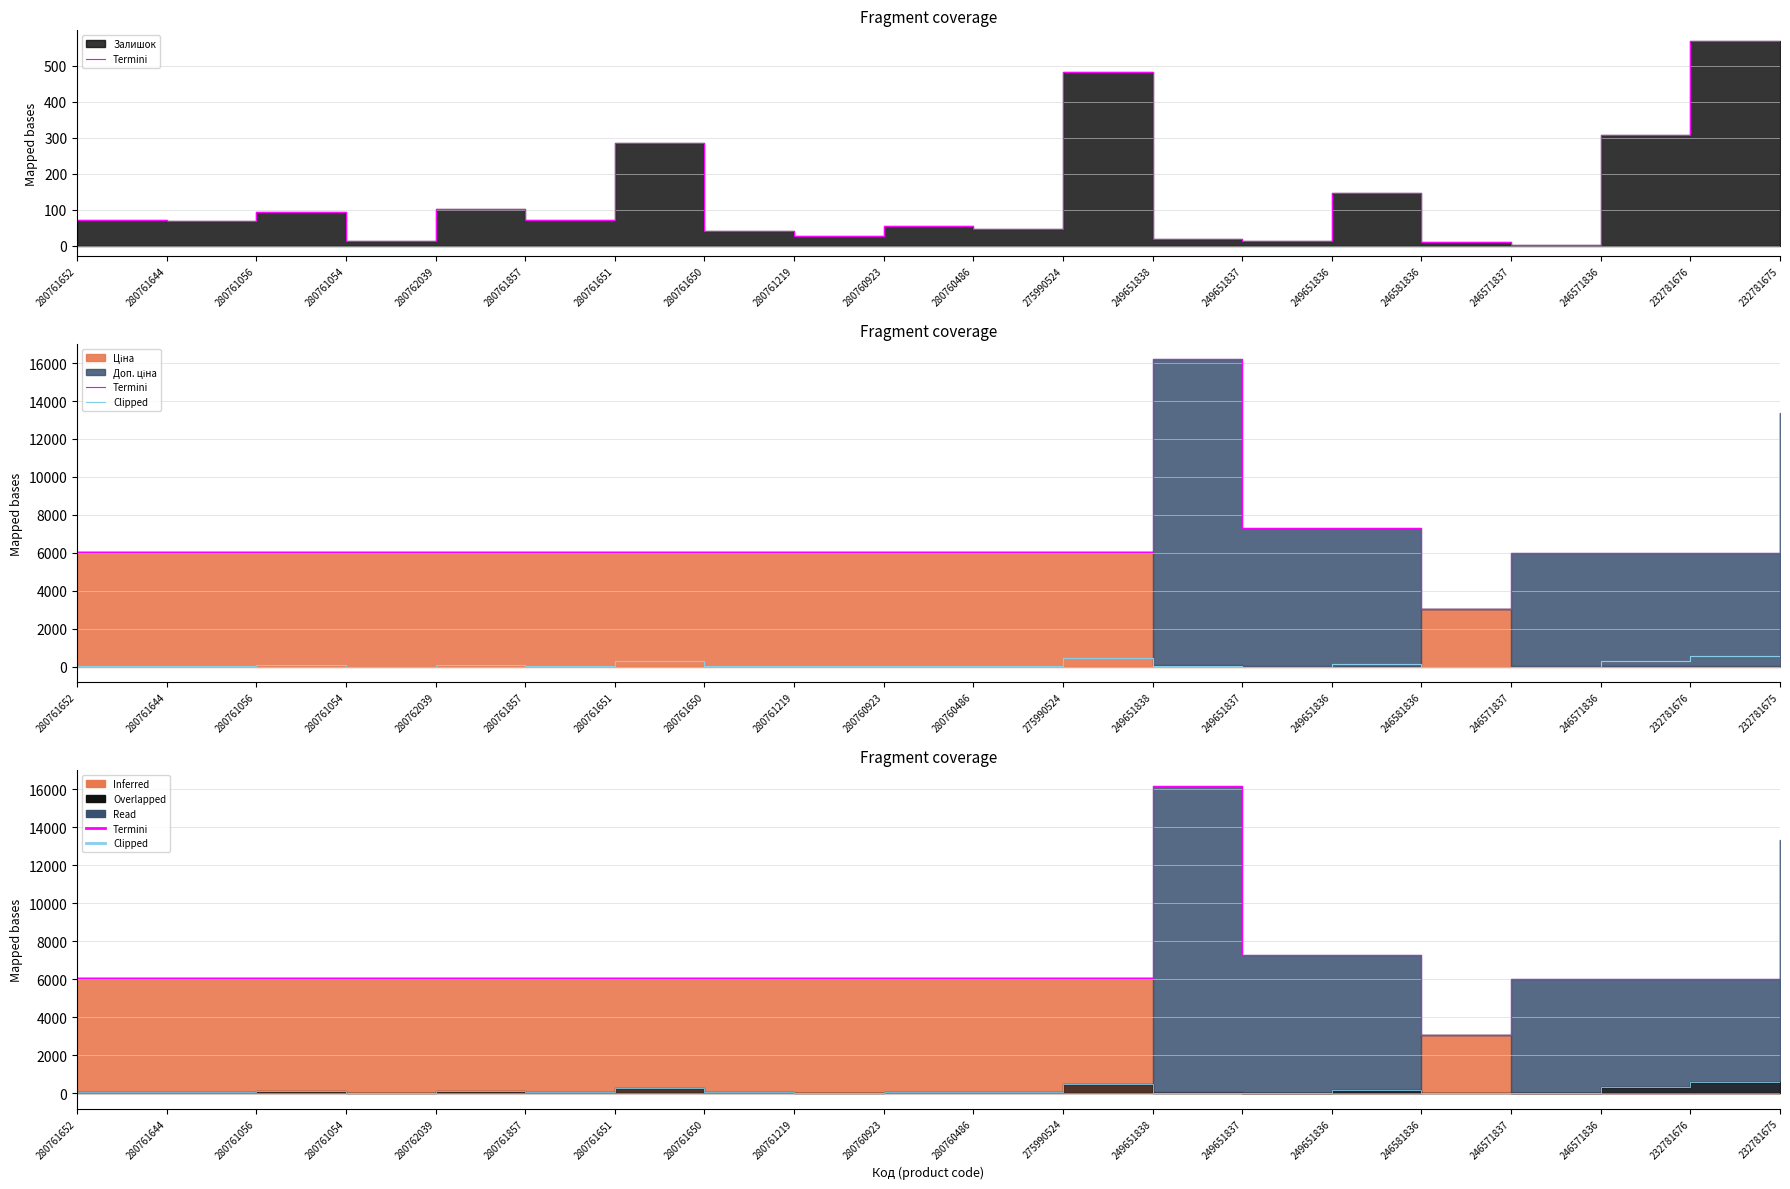

Where is Clipped nearest to the value 285?

280761651